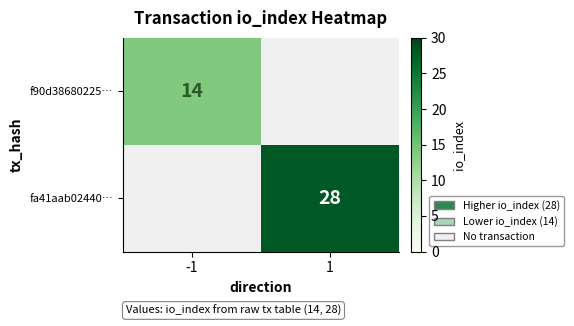

The f90d38680225… series shows 14 at -1. True or false?

True